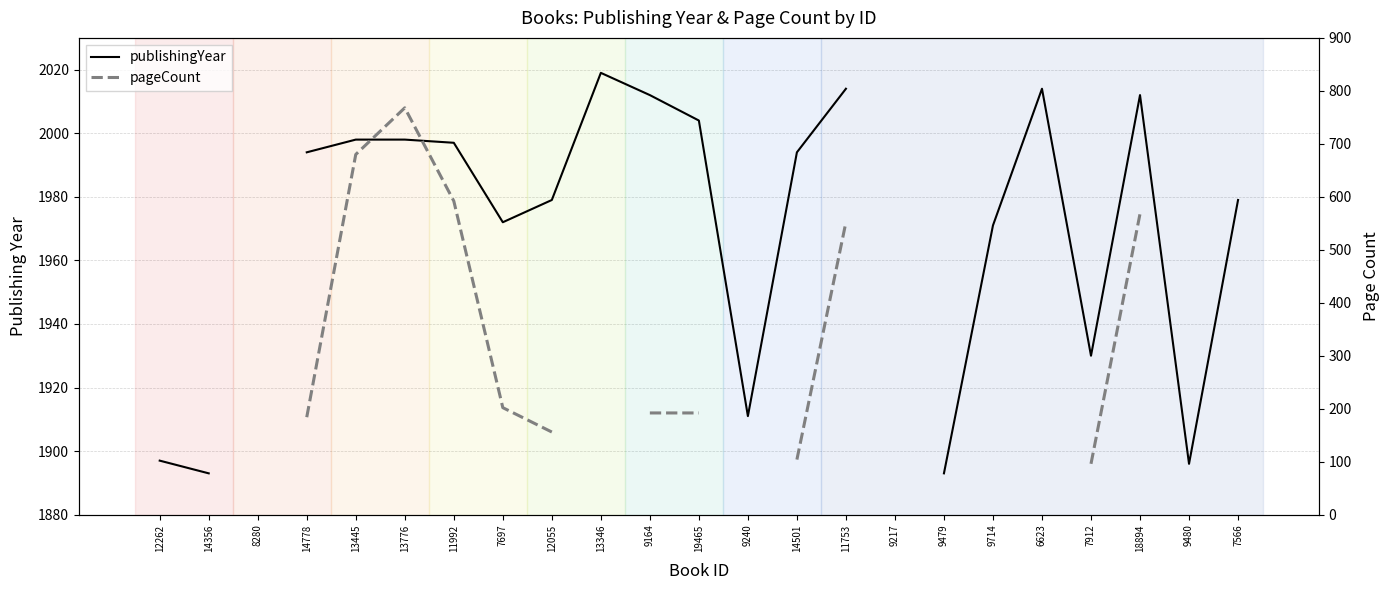

Rank the series at 14356 from highest to lowest value.

publishingYear, pageCount